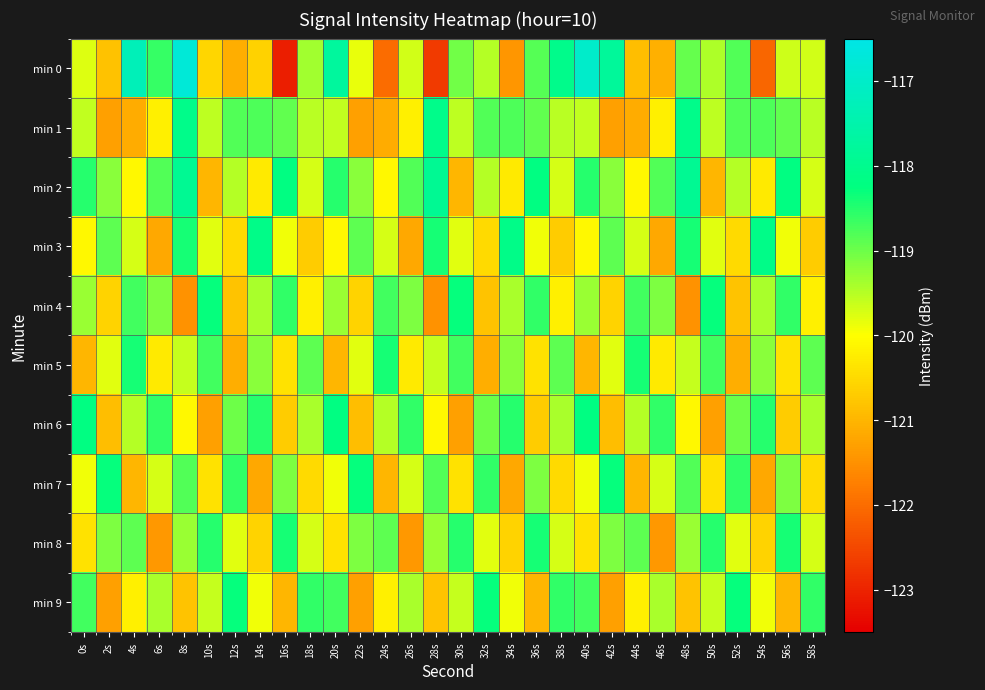

What is the total value across all series at 14s?

-1196.6